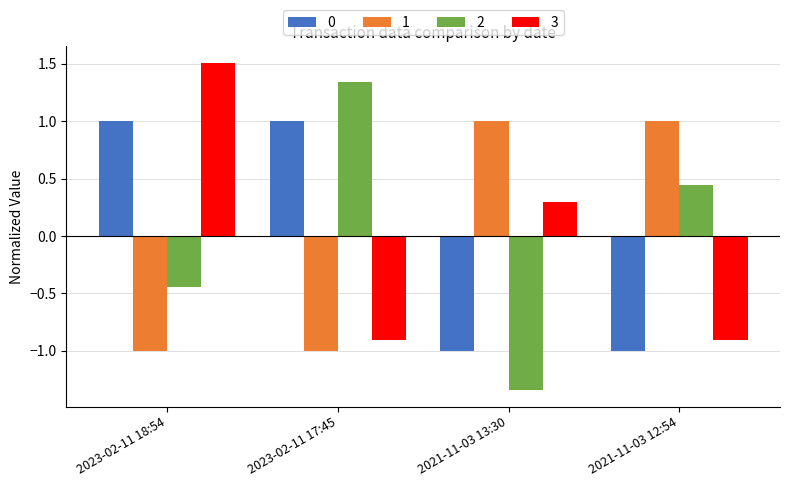

How many series are shown in this chart?

4